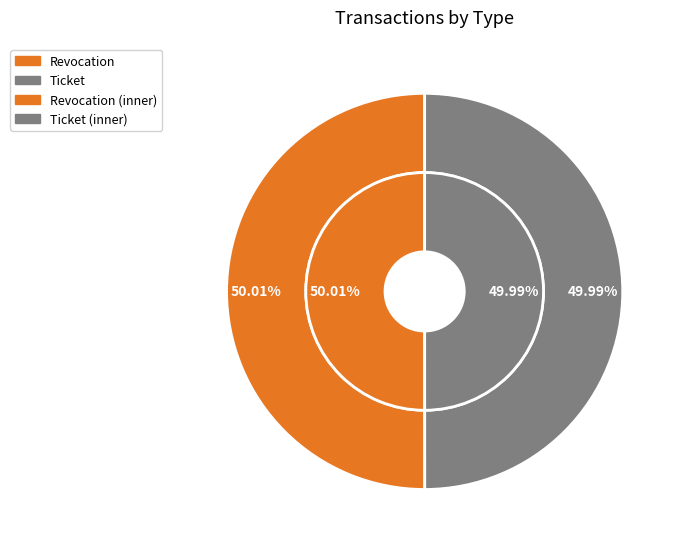

What percentage is the Ticket slice, to the nearest percent?

50%